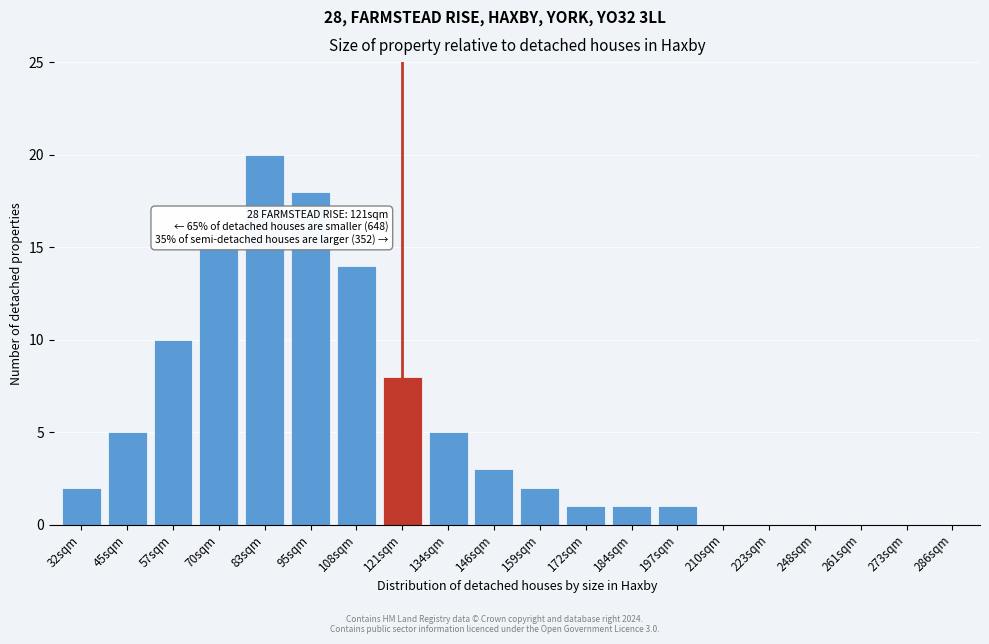

Reading right to left, what are all the values shown in this chart?

286sqm=0	273sqm=0	261sqm=0	248sqm=0	223sqm=0	210sqm=0	197sqm=1	184sqm=1	172sqm=1	159sqm=2	146sqm=3	134sqm=5	121sqm=8	108sqm=14	95sqm=18	83sqm=20	70sqm=15	57sqm=10	45sqm=5	32sqm=2